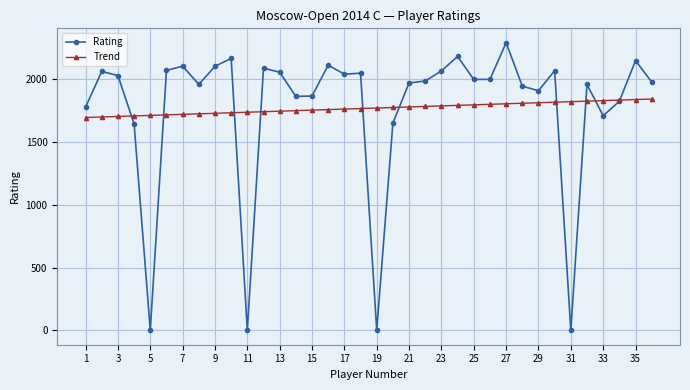

In Rating, how many points are higher than both neighbors (excluding endpoints)?

11